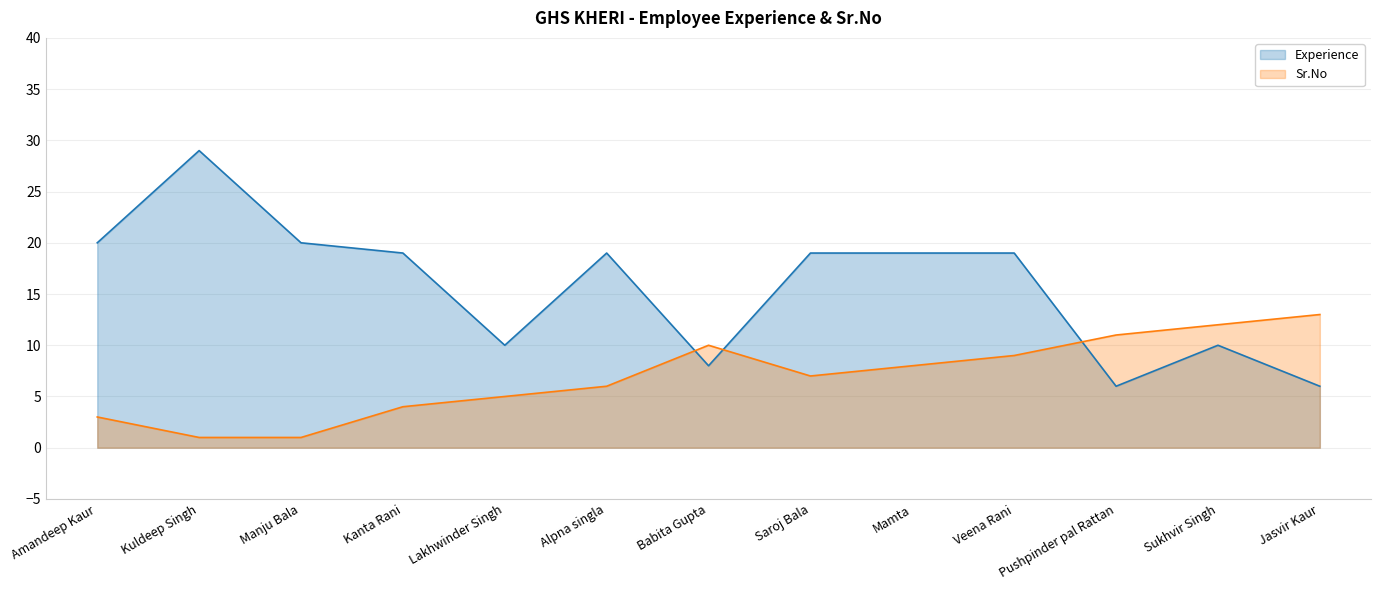

How many values in the Experience series are below 19?

5